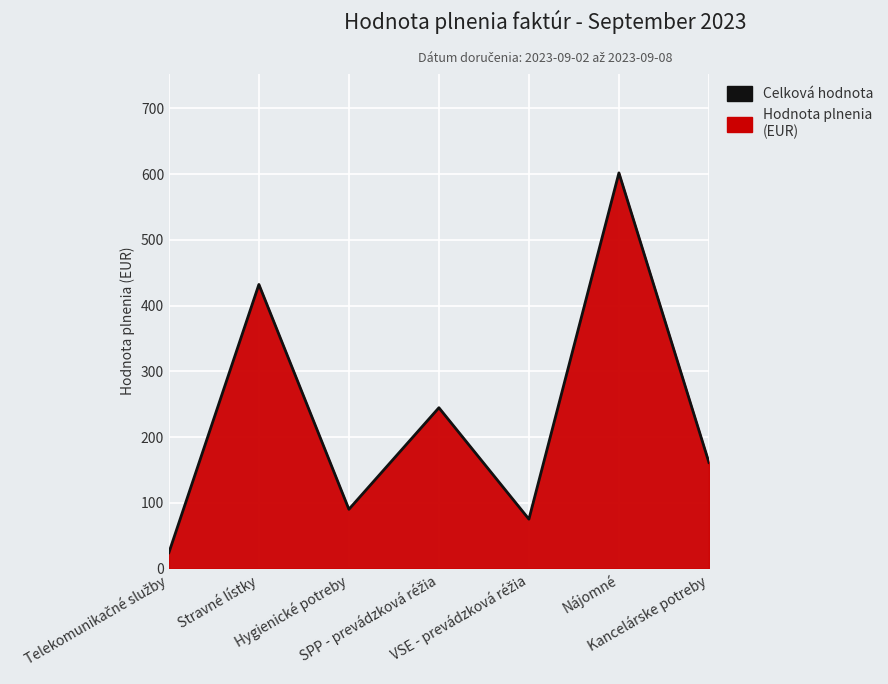

At which category does the data reach its first local valley?

Hygienické potreby